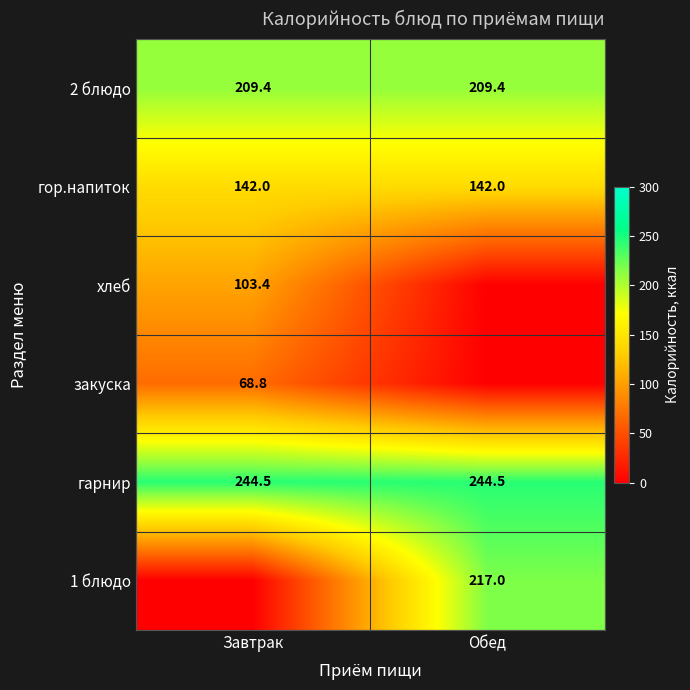

What is the sum of the 2 блюдо values at Обед and Завтрак?

418.8